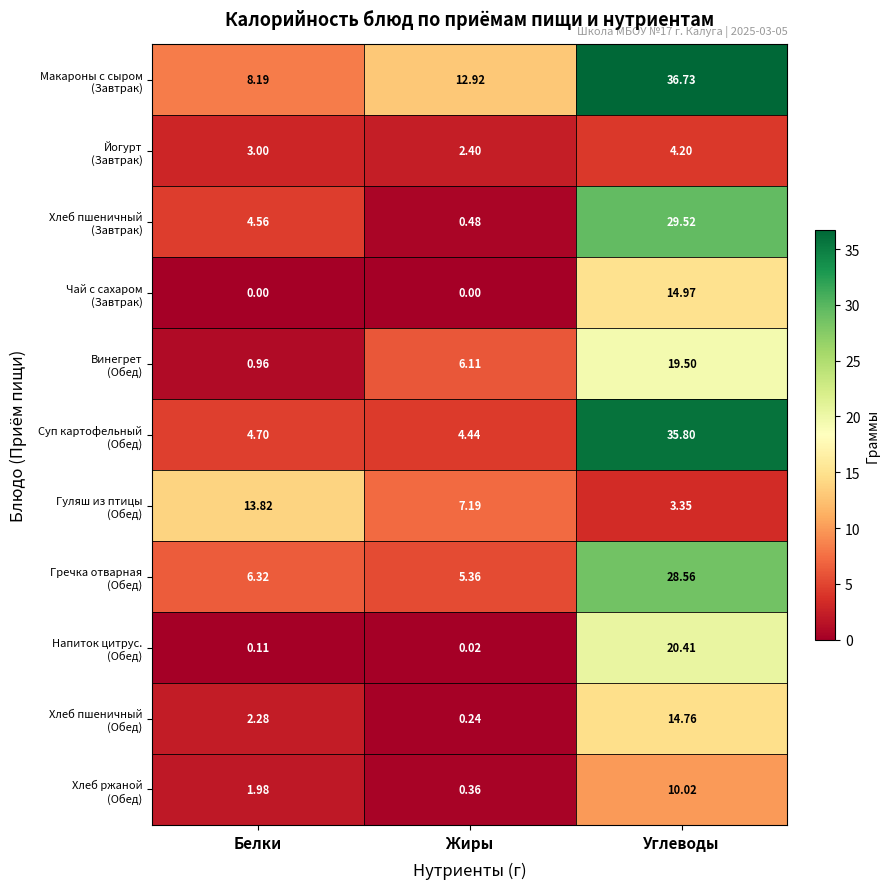

What is the greatest value displayed?

36.7